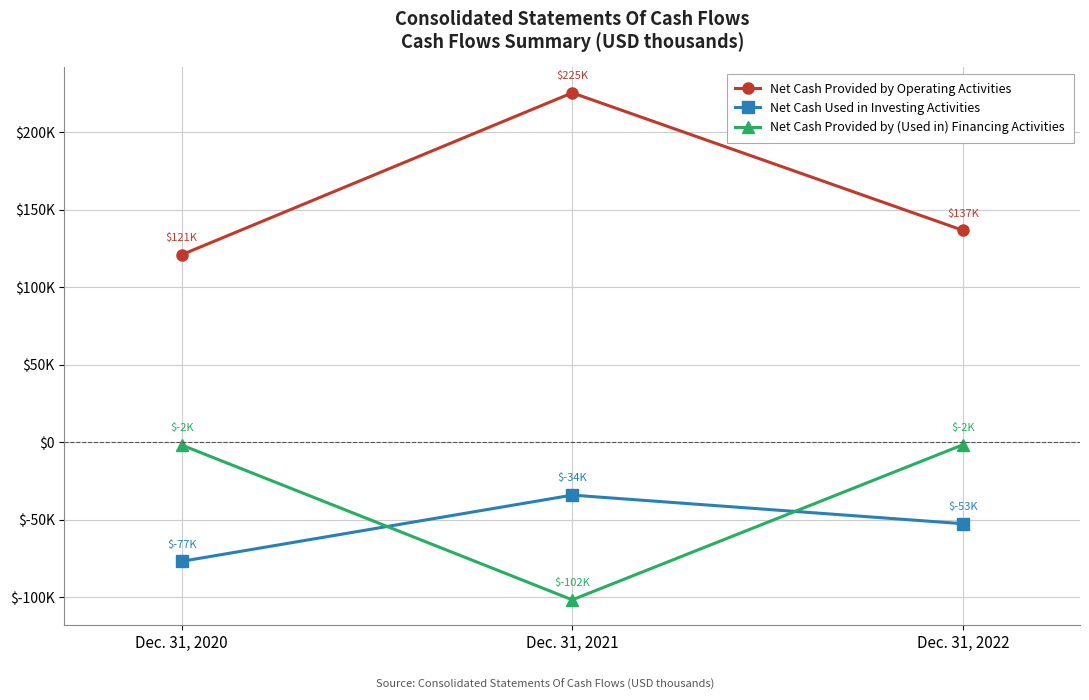

What is the sum of all Net Cash Provided by (Used in) Financing Activities values?

-105243